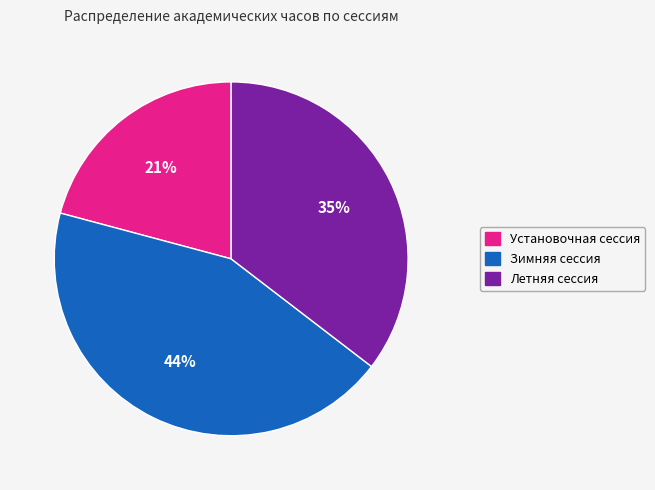

True or false: Зимняя сессия accounts for 44% of the total.

True